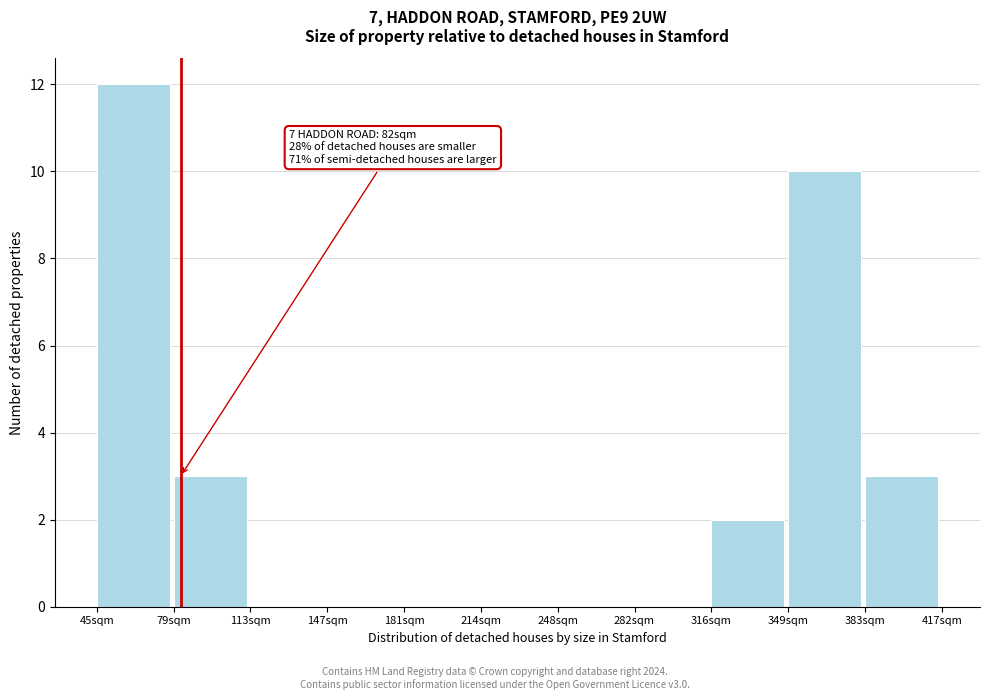

Which range on the x-axis has the tallest bar?

45 to 80